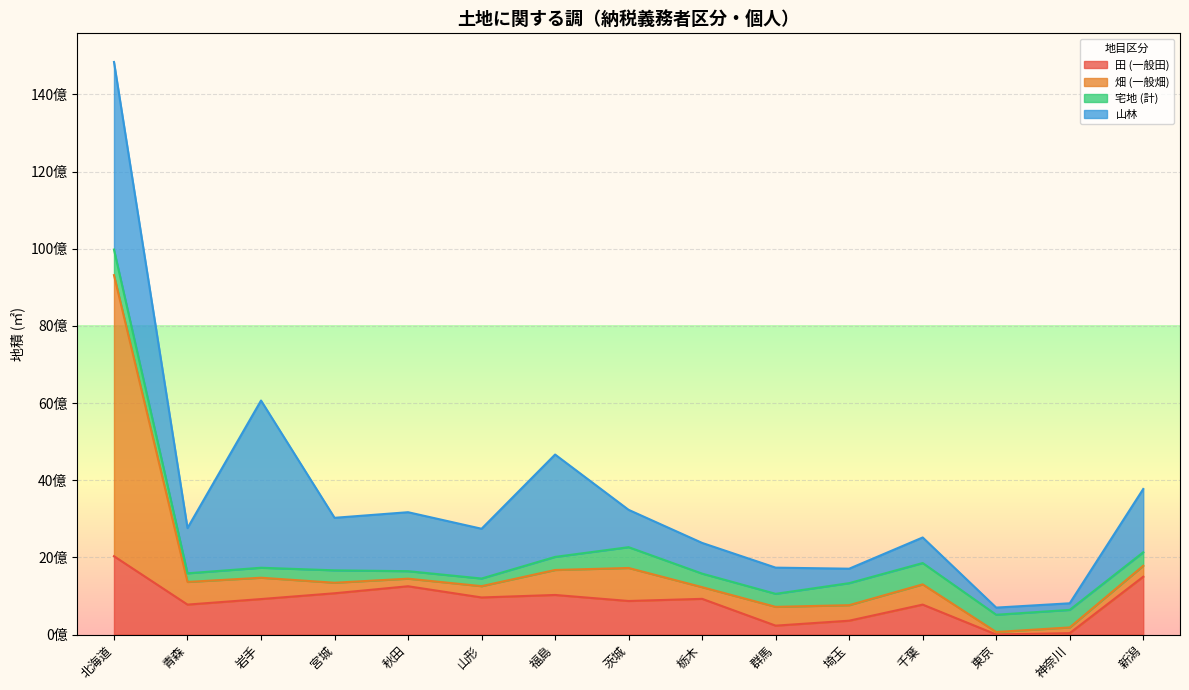

What is the sum of all 田 (一般田) values?

12742889250